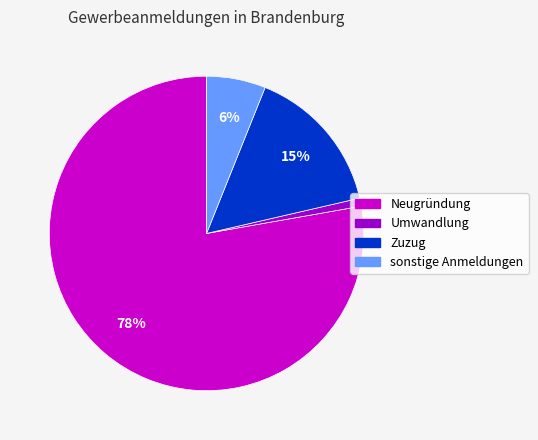

Is the sum of Umwandlung and Zuzug greater than half?

No